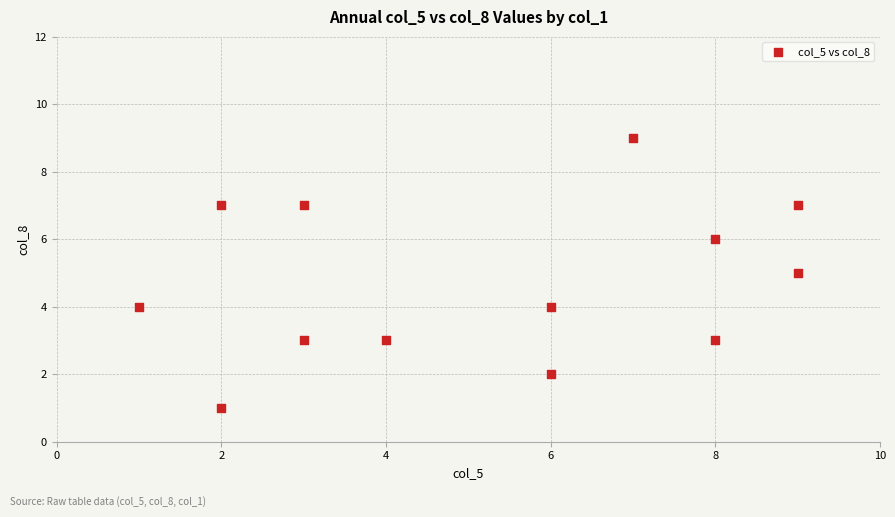

What is the range of X values (max minus min)?

8